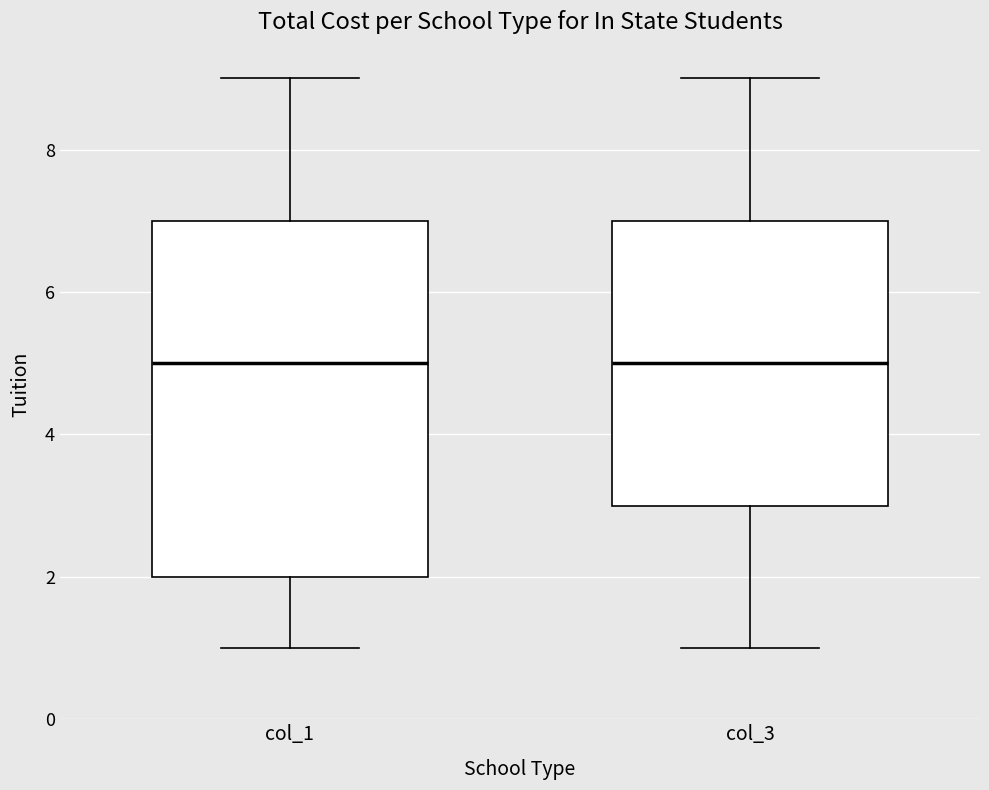

Reading left to right, transcribe this box plot: for each box, give where its median line is, the range the box spans, and where its two whiskers end, as read against the y-axis. The values are not printed on the chart, so give them approximately, as read against the axis.

col_1: median 5, box 2 to 7, whiskers 1 to 9
col_3: median 5, box 3 to 7, whiskers 1 to 9